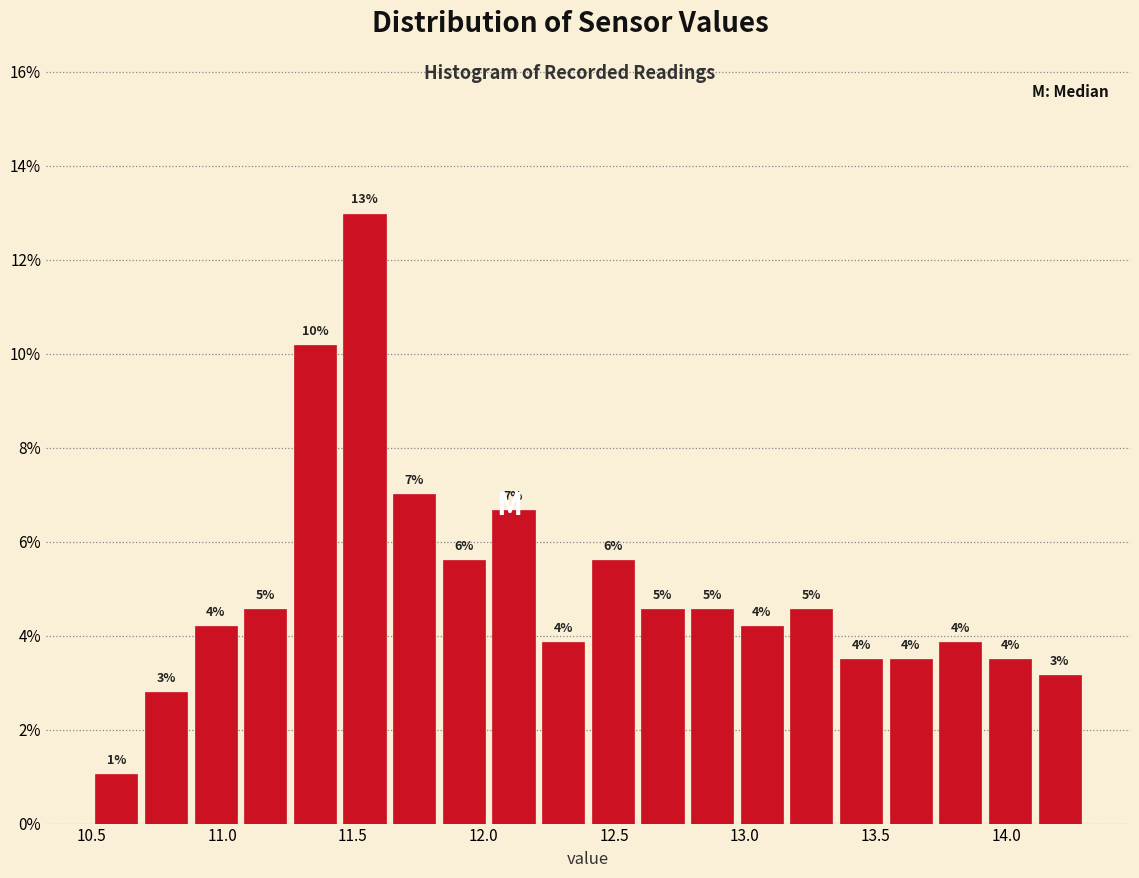

Read against the x-axis, roughly where is the centre of the tallest bar?

11.55